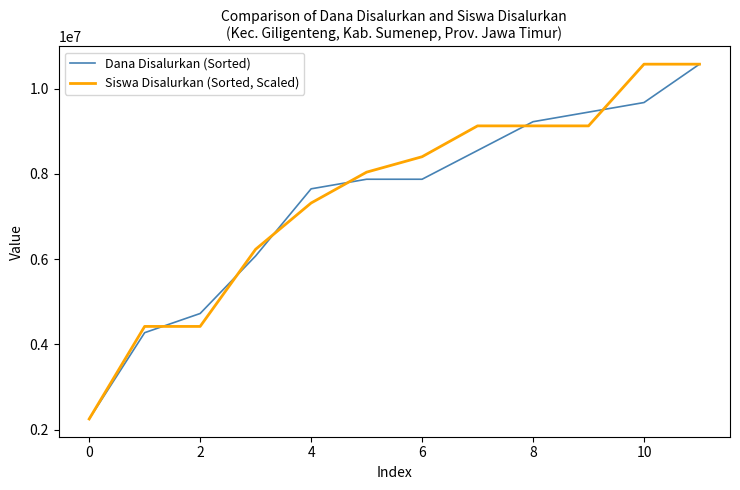

List the series in order of their overall mean, highest first.

Siswa Disalurkan (Sorted, Scaled), Dana Disalurkan (Sorted)